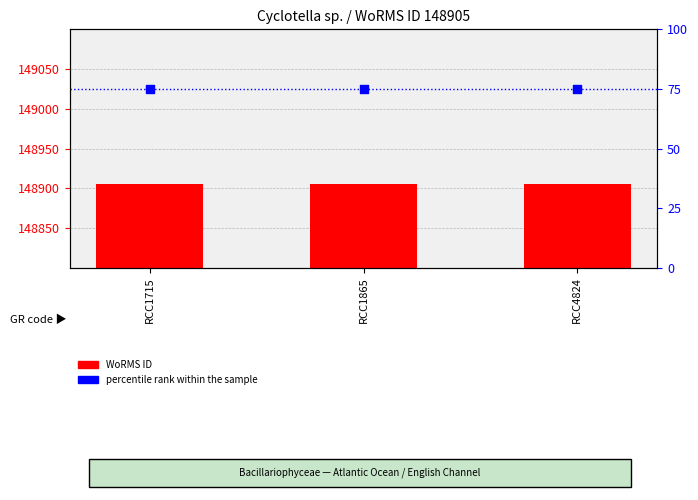

Which series reaches the maximum Y coordinate?

WoRMS ID